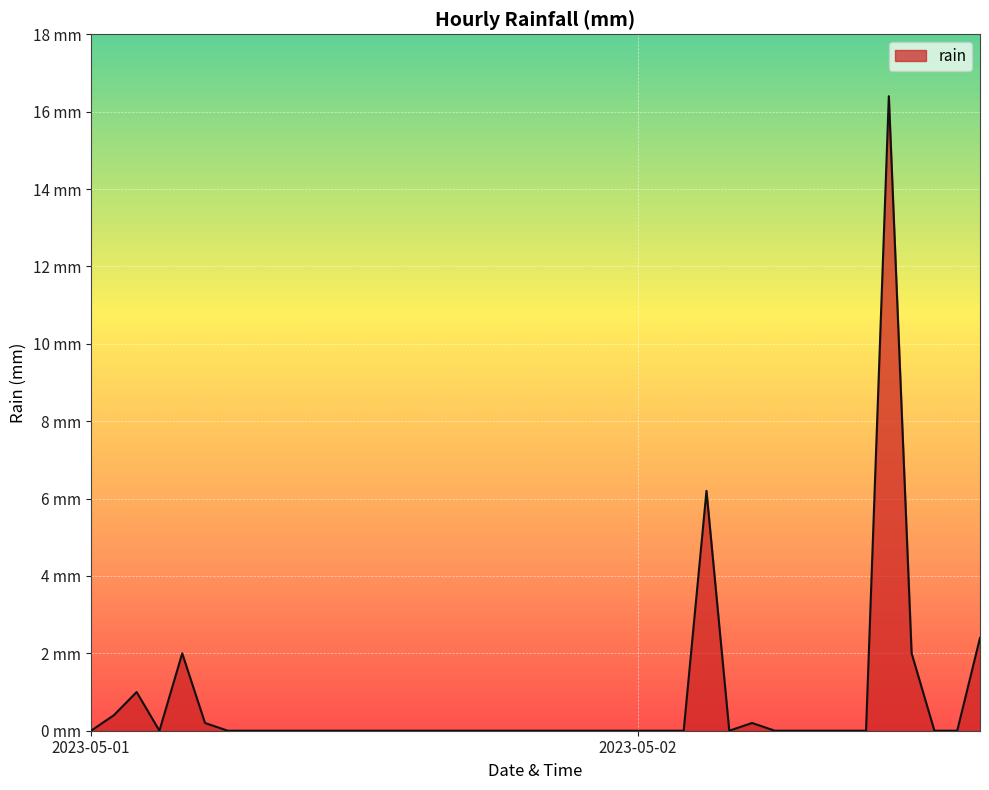

Does the chart have visible grid lines?

Yes